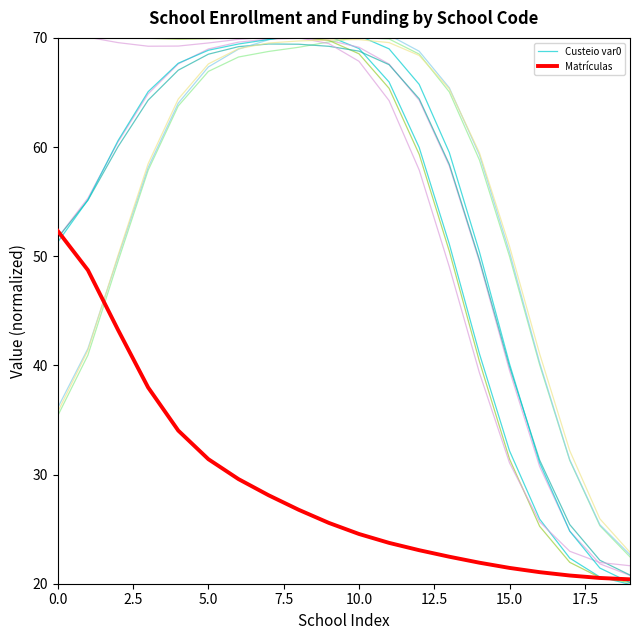

What is the sum of all Custeio var0 values?

1122.8